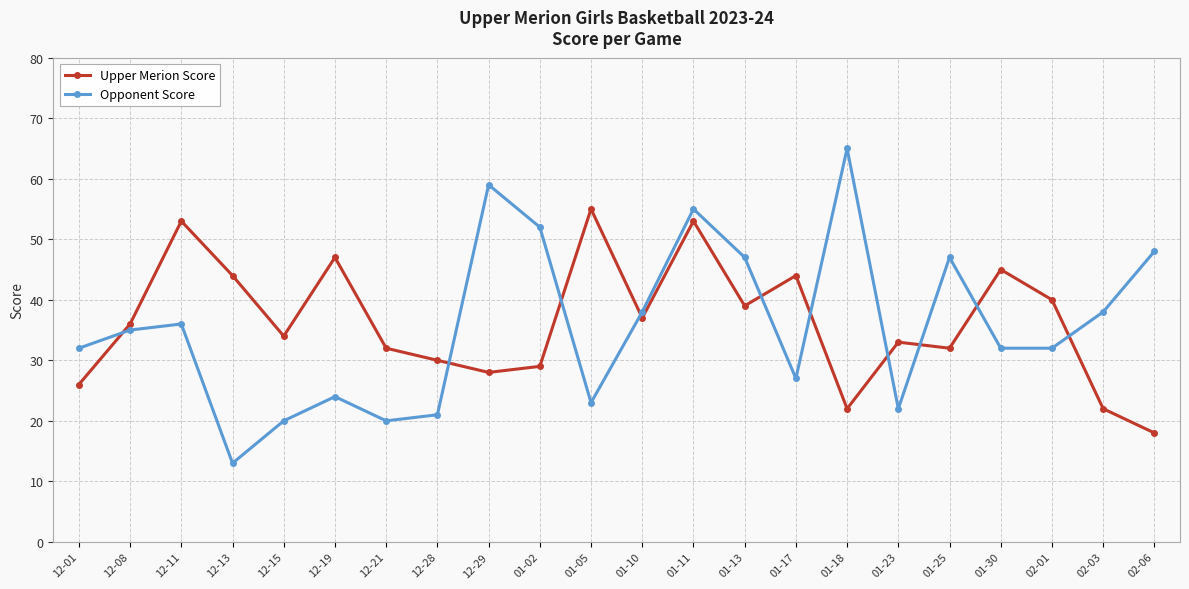

What is the total value across all series at 01-11?

108